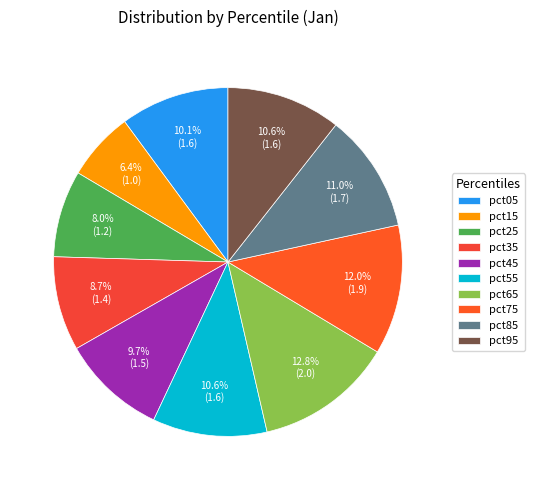

Rank the categories by value from lowest to highest.

pct15, pct25, pct35, pct45, pct05, pct55, pct95, pct85, pct75, pct65